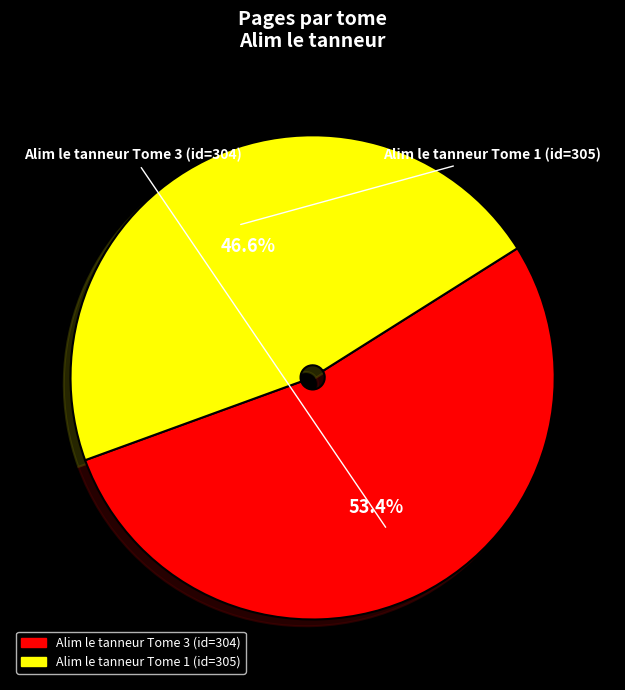

What percentage is the Alim le tanneur Tome 3 (id=304) slice, to the nearest percent?

53%